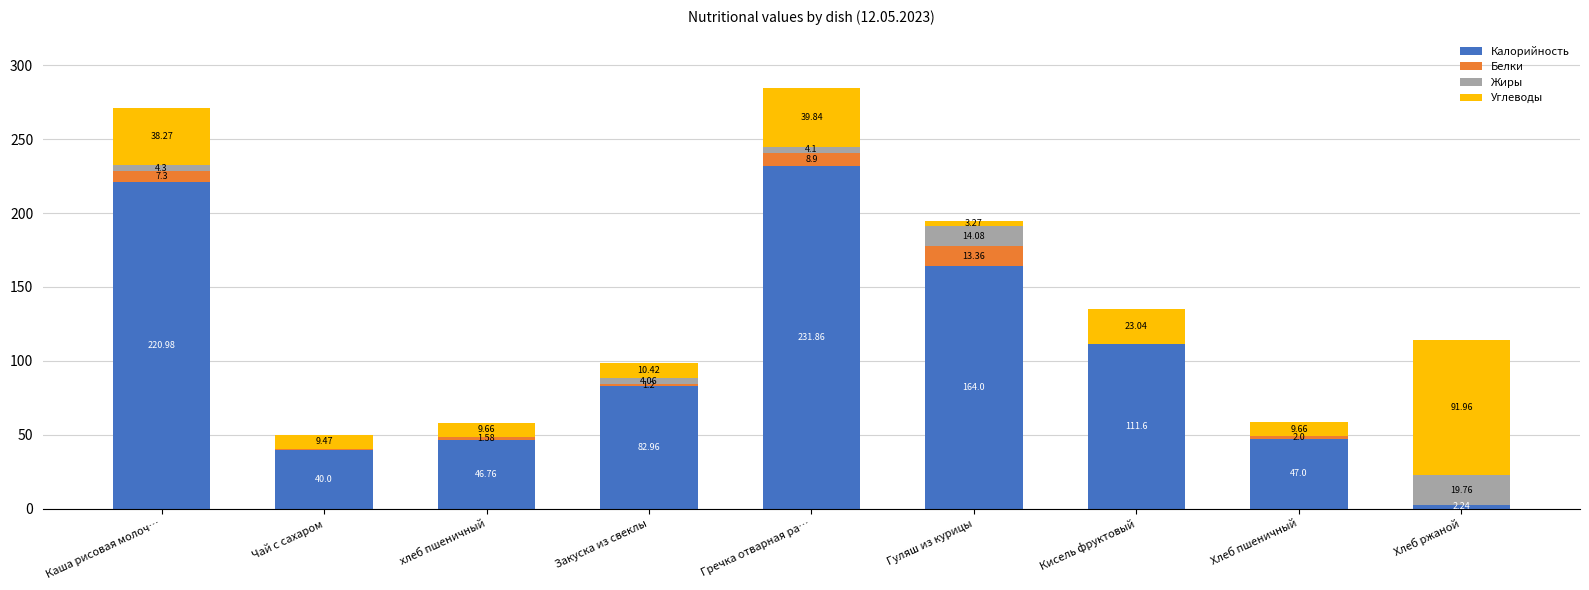

How many series are shown in this chart?

4